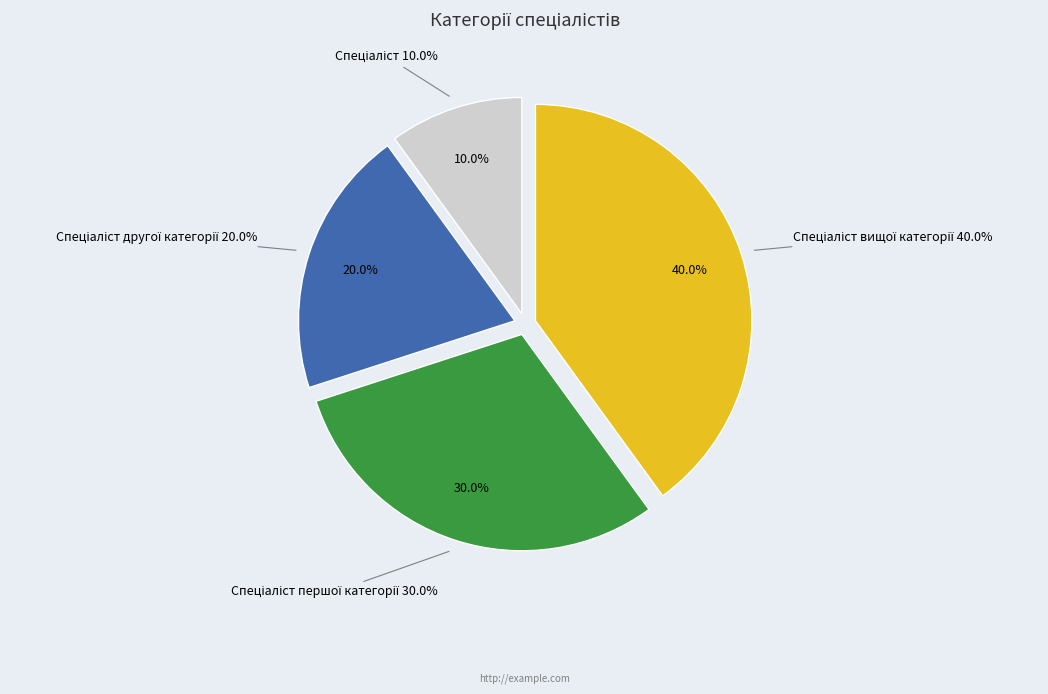

Is there a majority slice in this chart?

No